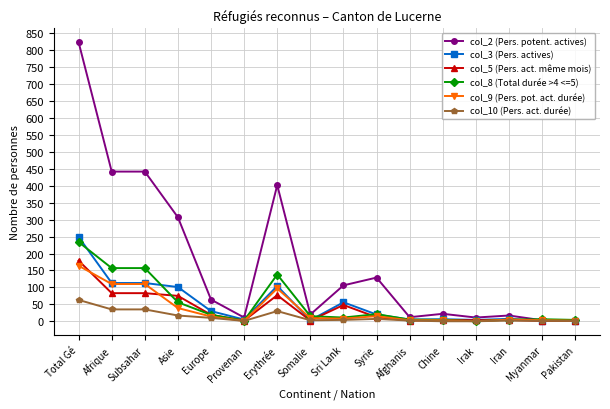

Which series has the widest spread of values?

col_2 (Pers. potent. actives)